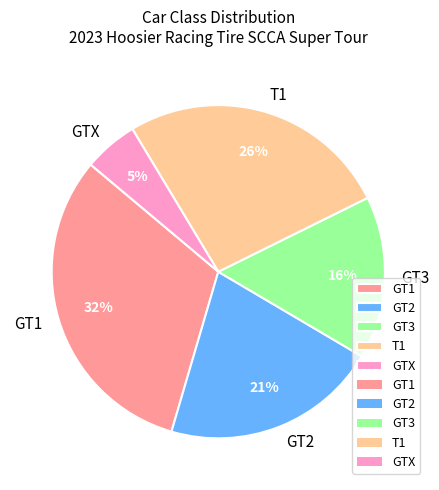

To the nearest percent, what portion does GTX represent?

5%